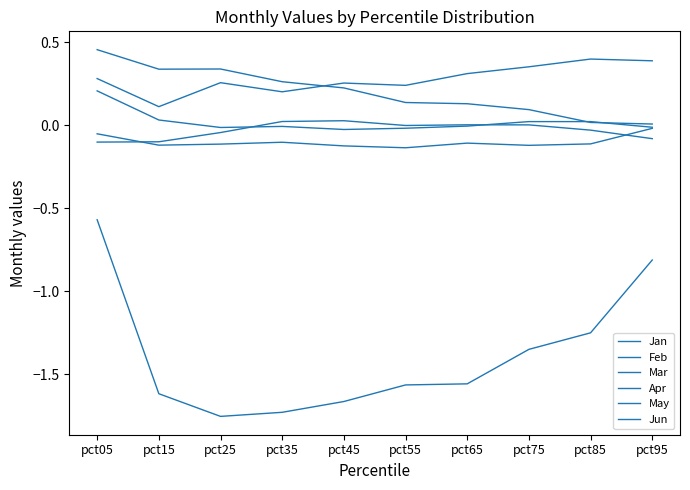

Is this an area chart (filled region under the line)?

No